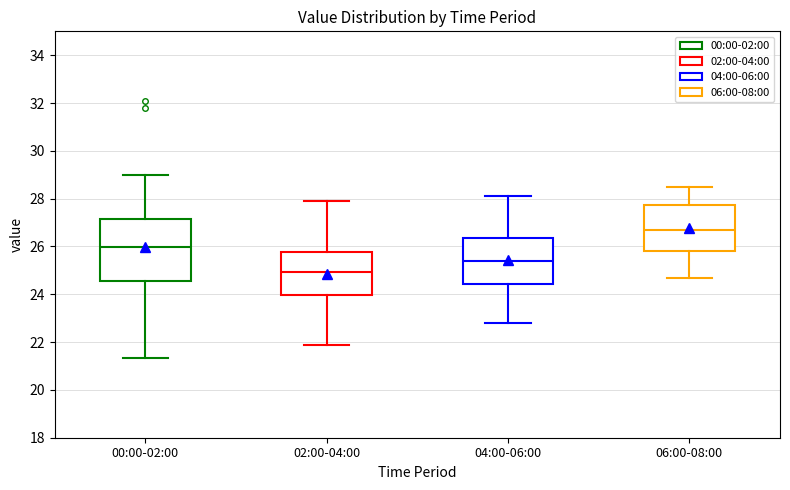

Reading left to right, transcribe this box plot: for each box, give where its median line is, the range the box spans, and where its two whiskers end, as read against the y-axis. The values are not printed on the chart, so give them approximately, as read against the axis.

00:00-02:00: median 26.0, box 24.6 to 27.2, whiskers 21.4 to 29.0
02:00-04:00: median 25.0, box 24.0 to 25.8, whiskers 21.8 to 28.0
04:00-06:00: median 25.4, box 24.4 to 26.4, whiskers 22.8 to 28.2
06:00-08:00: median 26.8, box 25.8 to 27.8, whiskers 24.8 to 28.6